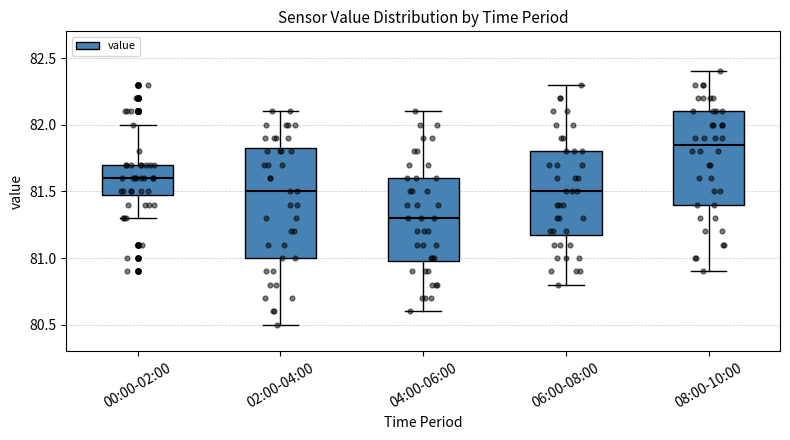

Where does the upper whisker of the box for 08:00-10:00 end on the y-axis? The values are not printed on the chart, so give them approximately, as read against the axis.

82.40